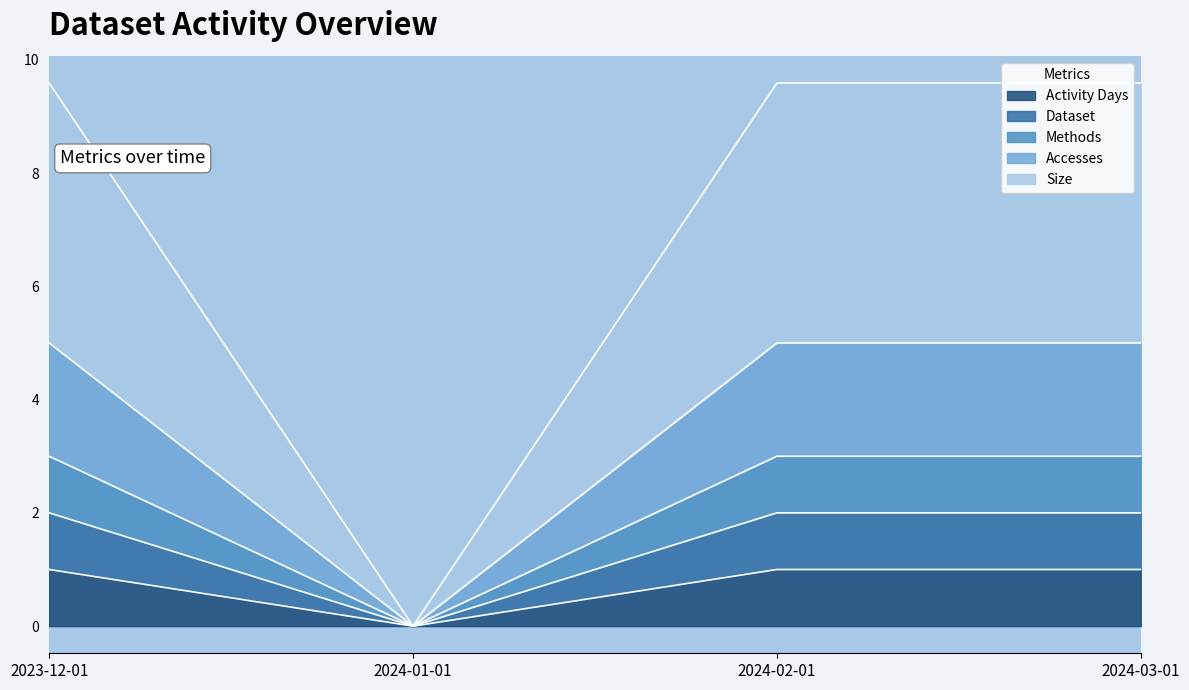

Does the chart have visible grid lines?

No